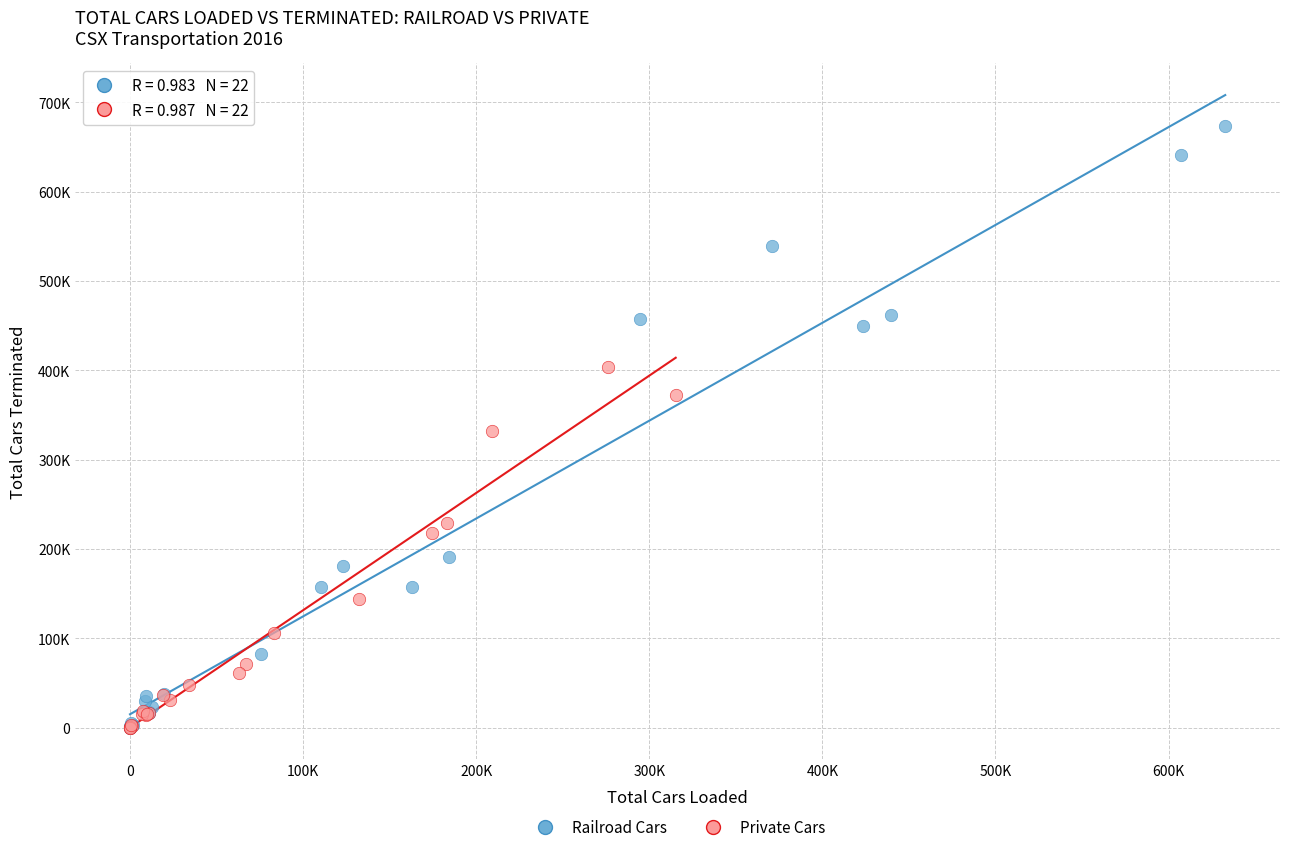

Which series reaches the maximum Y coordinate?

Railroad Cars